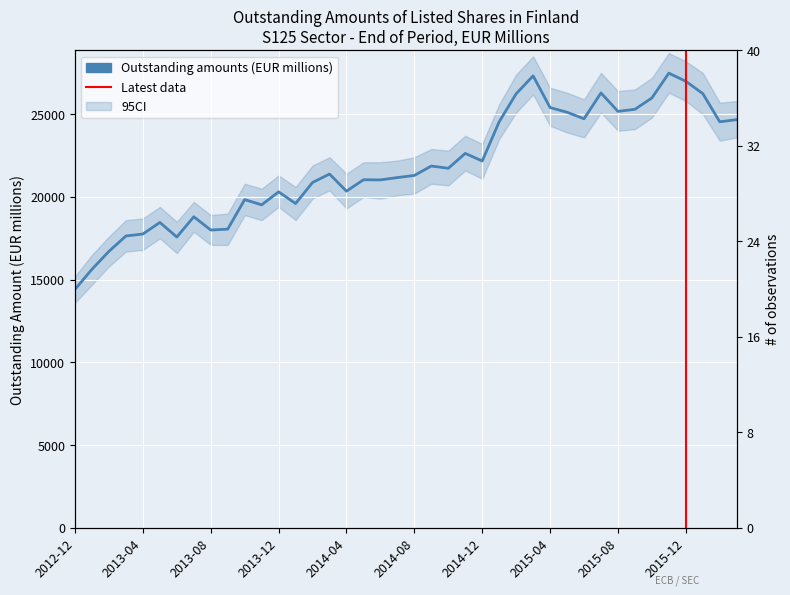

The value at 2014-10 is 13663. True or false?

False